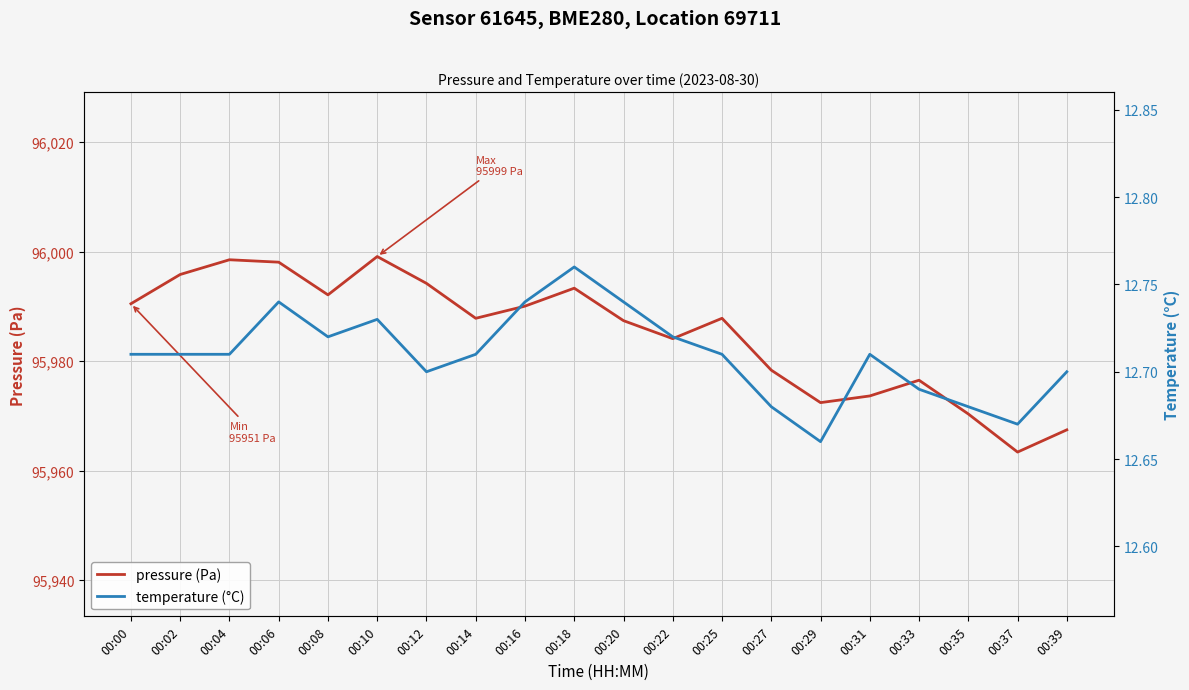

Rank the categories by pressure (Pa) value from lowest to highest.

00:37, 00:39, 00:35, 00:29, 00:31, 00:33, 00:27, 00:22, 00:20, 00:14, 00:25, 00:16, 00:00, 00:08, 00:18, 00:12, 00:02, 00:06, 00:04, 00:10